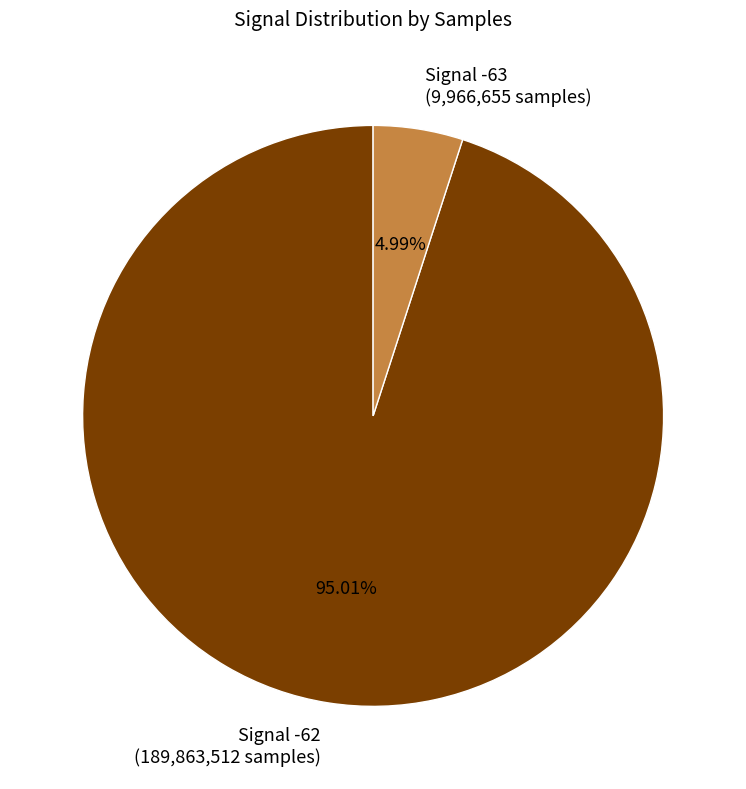

What is the ratio of the value at Signal -62 (189,863,512 samples) to the value at Signal -63 (9,966,655 samples)?

19.0